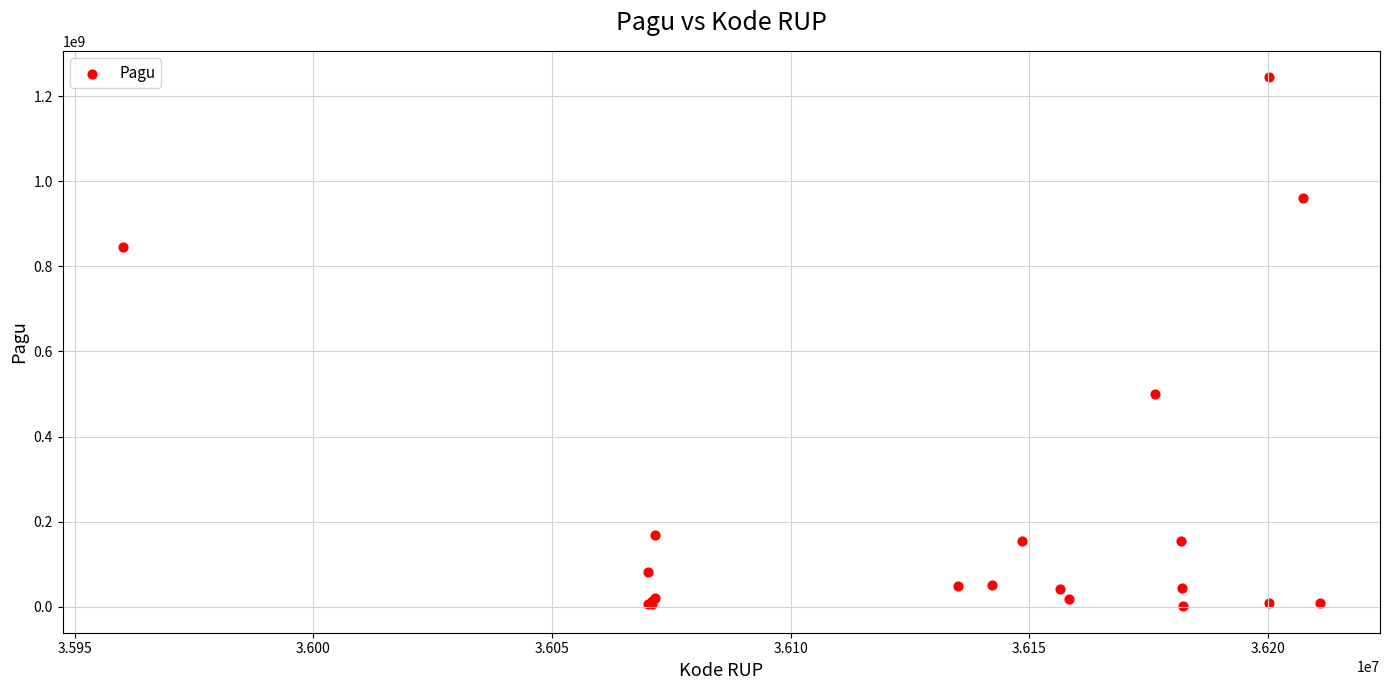

What Y value in the scatter plot is closest to 622840000?

499932000